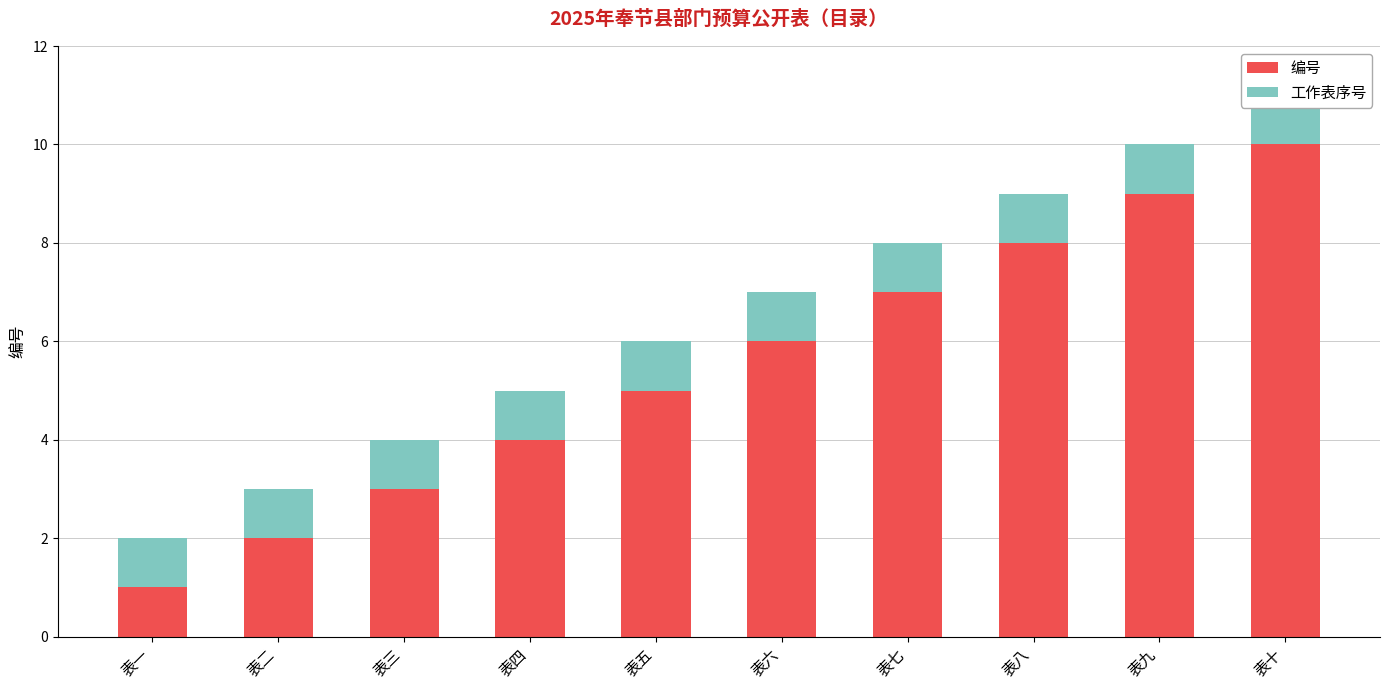

Which series has the largest range (max minus min)?

编号